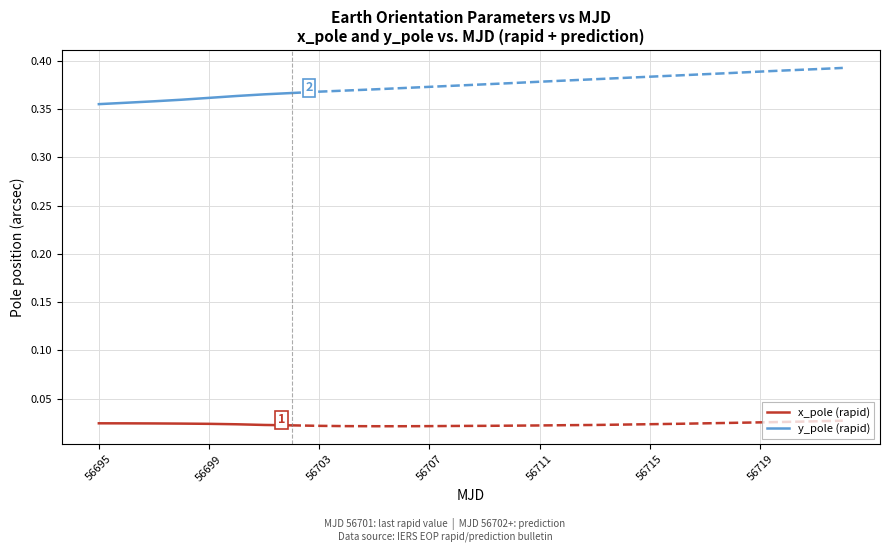

Reading left to right, what are all the values shown in this chart?

x_pole (rapid): 0.0	0.0	0.0	0.0	0.0	0.0	0.0	0.0
y_pole (rapid): 0.4	0.4	0.4	0.4	0.4	0.4	0.4	0.4